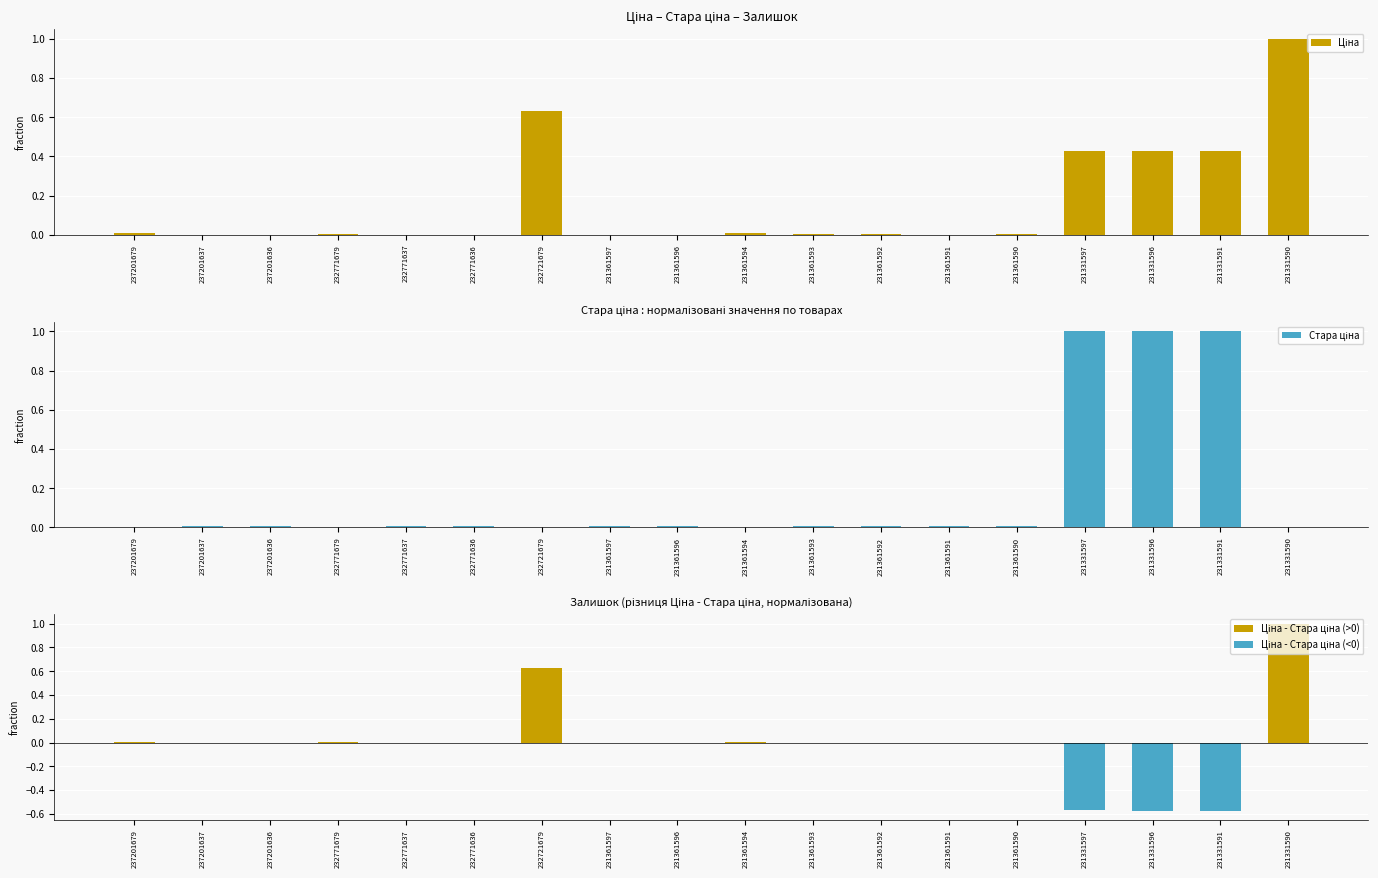

How many bars are there in total?

36